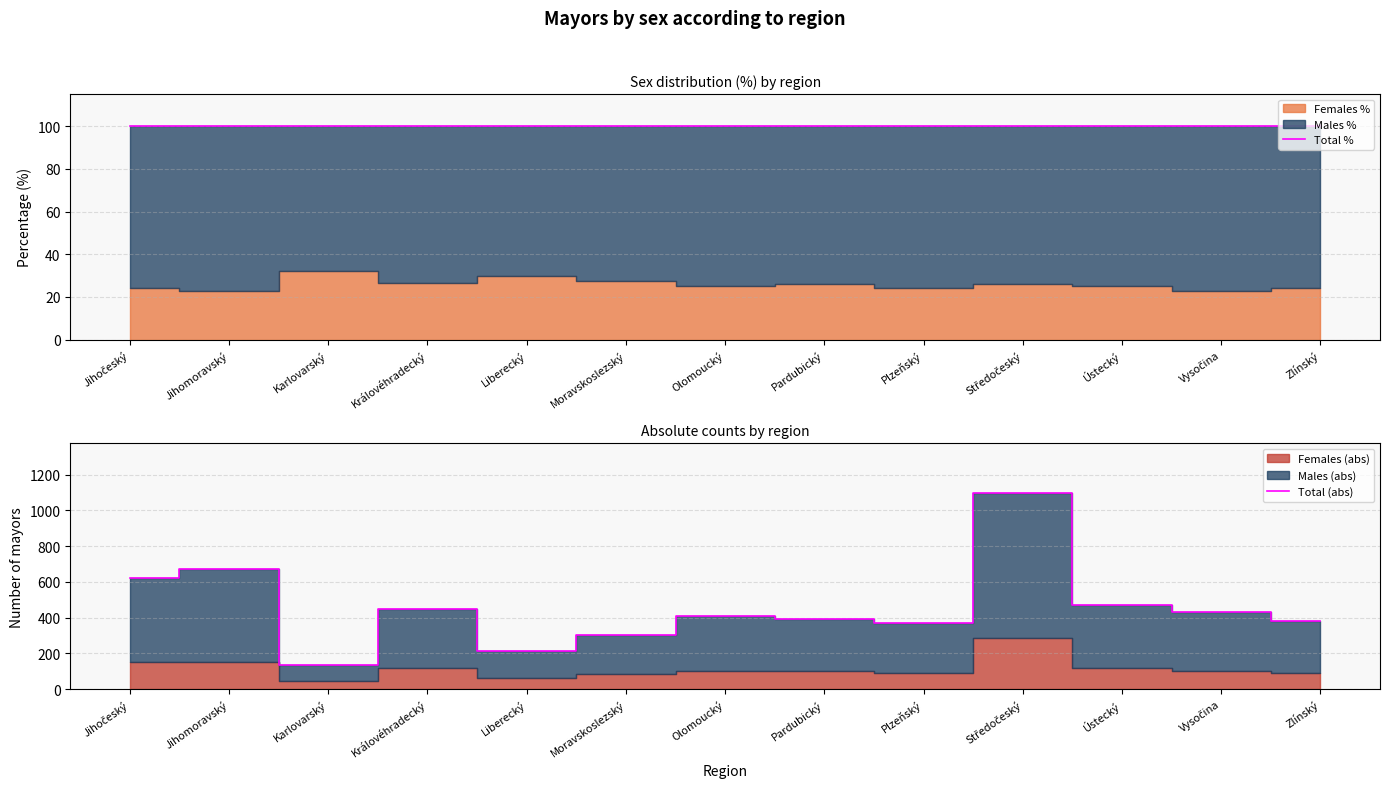

Which series changed the most between Olomoucký and Pardubický?

Total (abs)